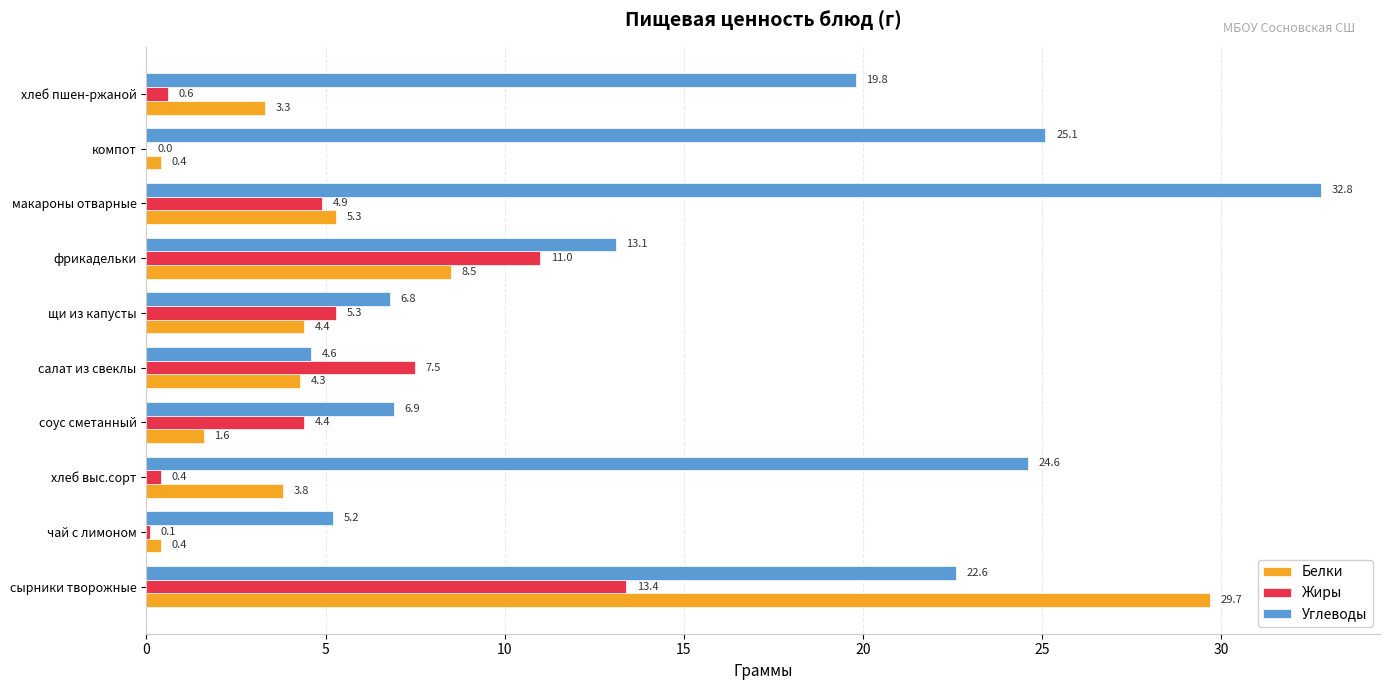

What are all the series names shown in the legend?

Белки, Жиры, Углеводы